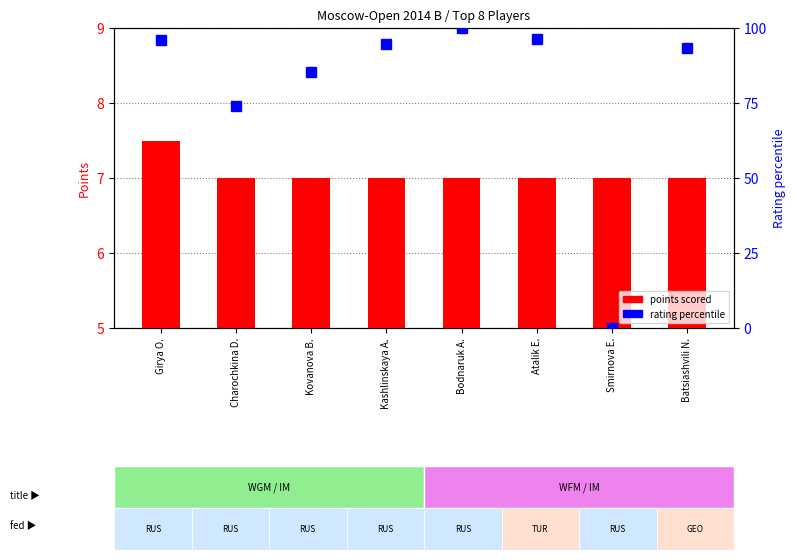

At how many categories does at least one series exceed 85?

6